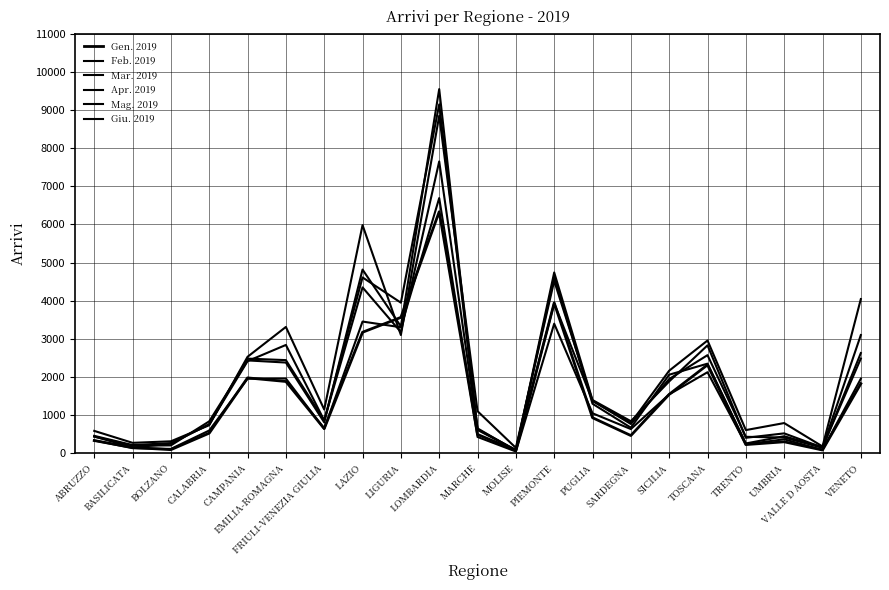

The Mag. 2019 series shows 771 at SARDEGNA. True or false?

True